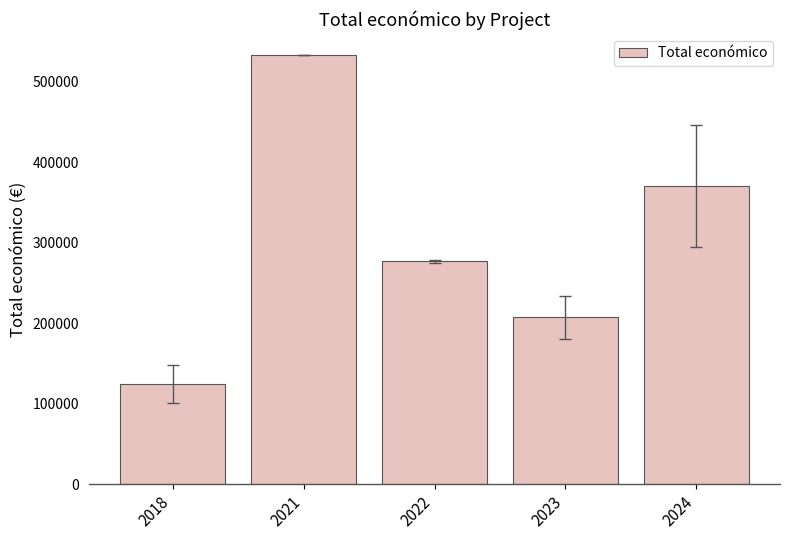

Reading right to left, transcribe all the data shown in this chart.

370519.1	207213.5	276946.5	532579.0	124398.2